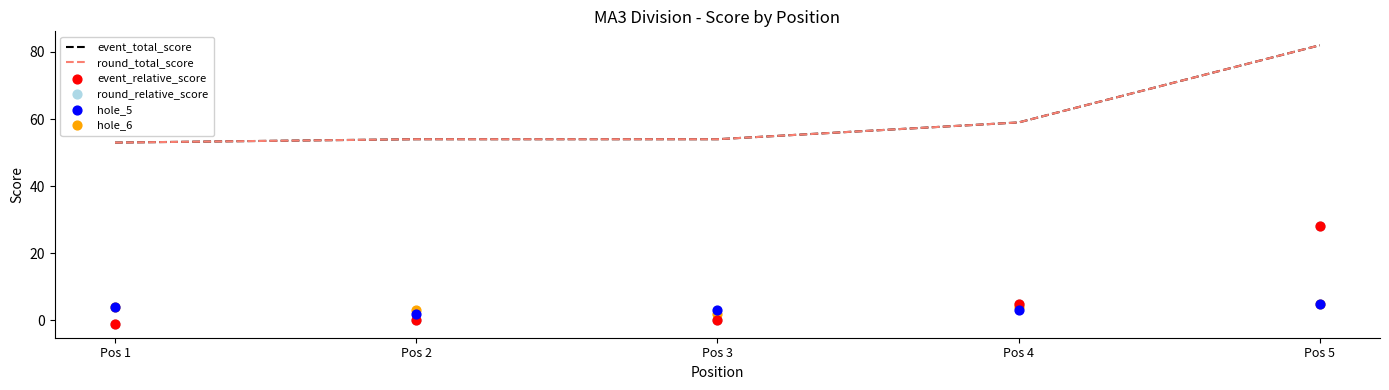

At how many categories does at least one series exceed 63?

1